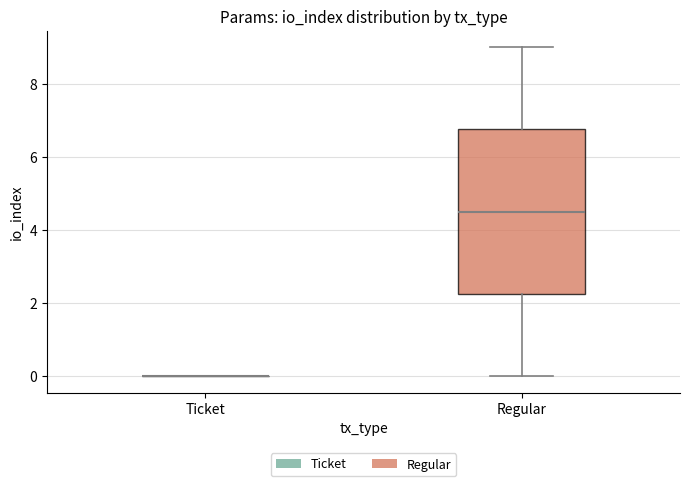

Reading left to right, transcribe this box plot: for each box, give where its median line is, the range the box spans, and where its two whiskers end, as read against the y-axis. The values are not printed on the chart, so give them approximately, as read against the axis.

Ticket: box collapsed to a line at 0.0, whiskers 0.0 to 0.0
Regular: median 4.6, box 2.2 to 6.8, whiskers 0.0 to 9.0